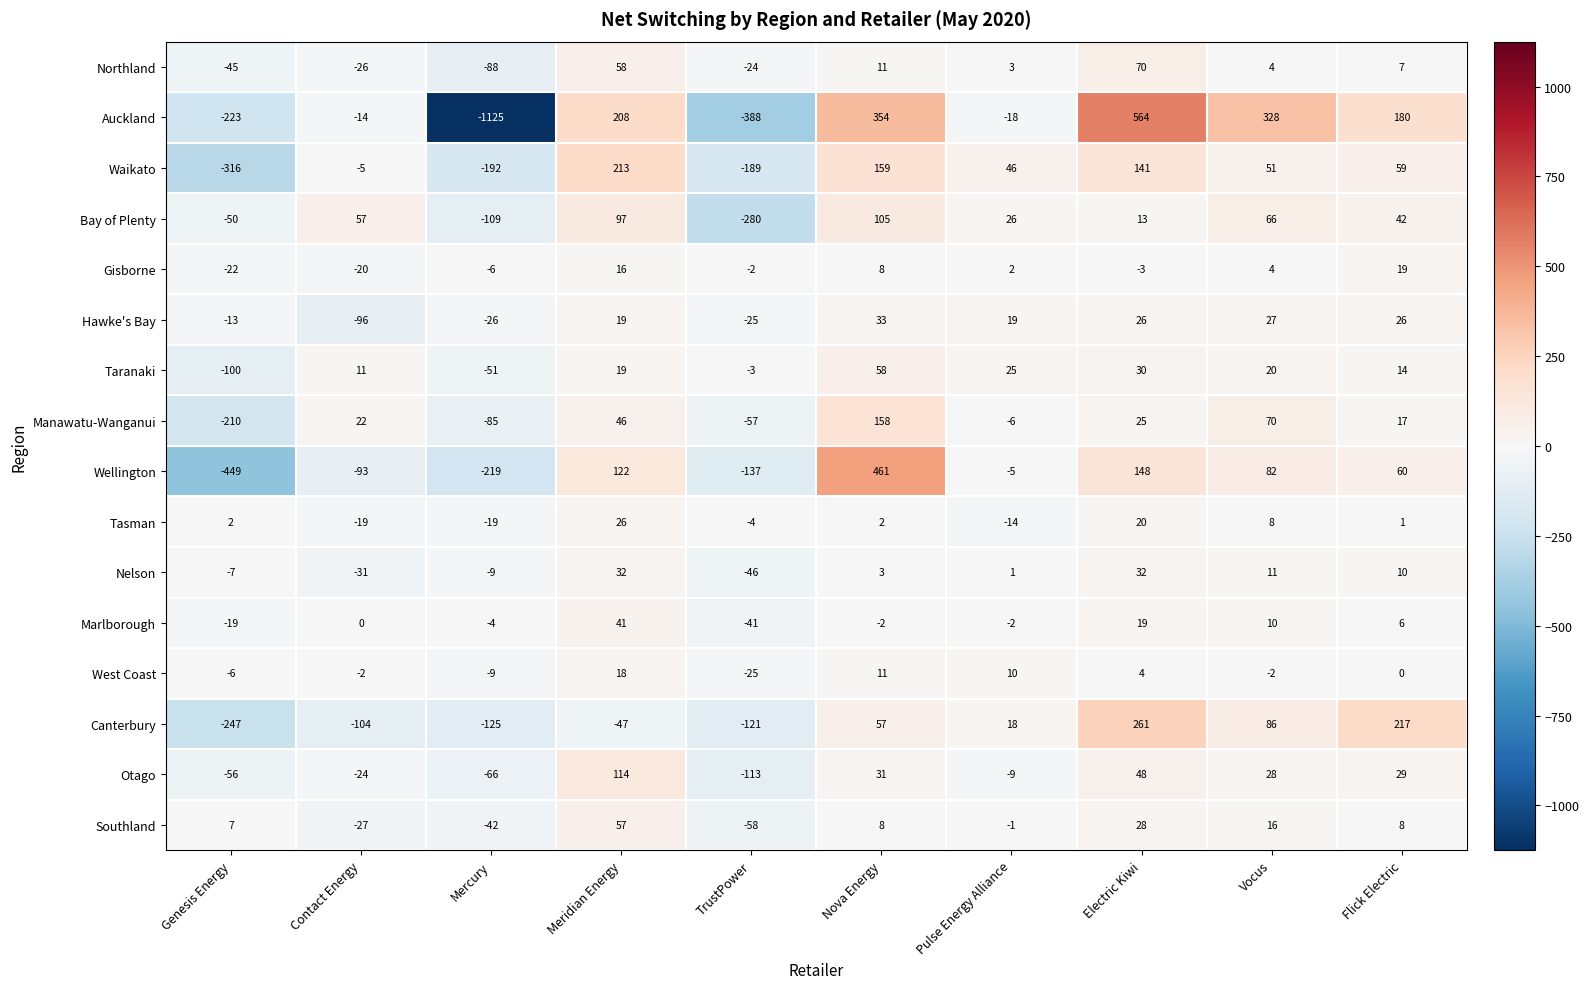

True or false: Northland has a value of 5 at Pulse Energy Alliance.

False